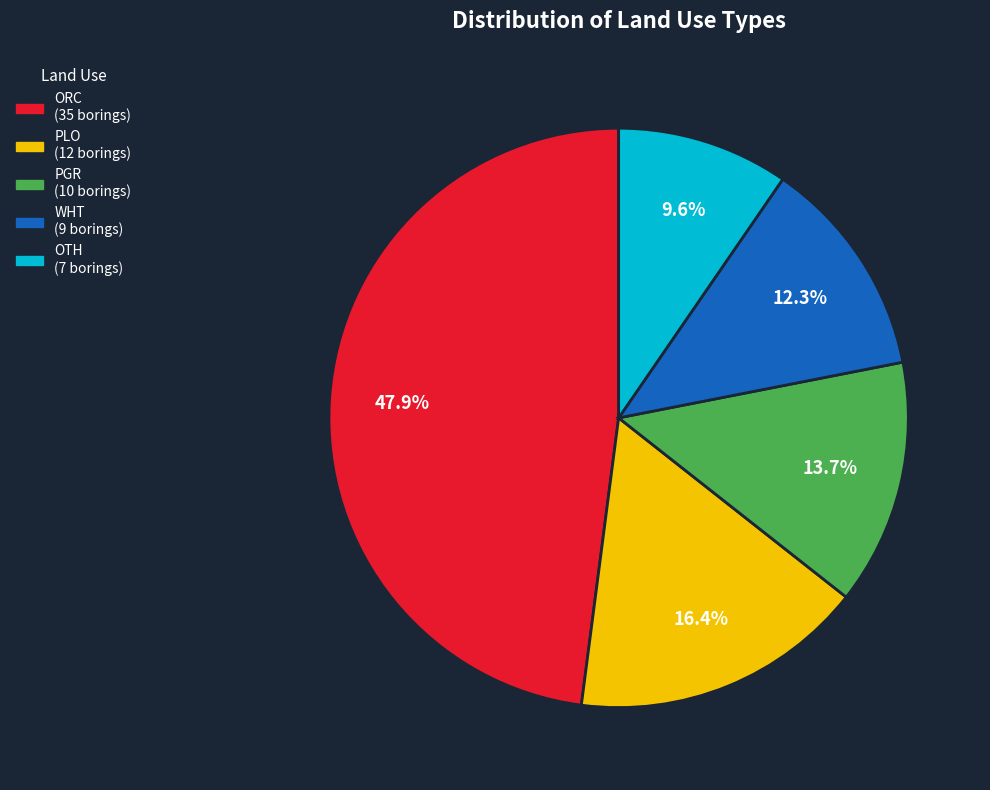

Is there a majority slice in this chart?

No